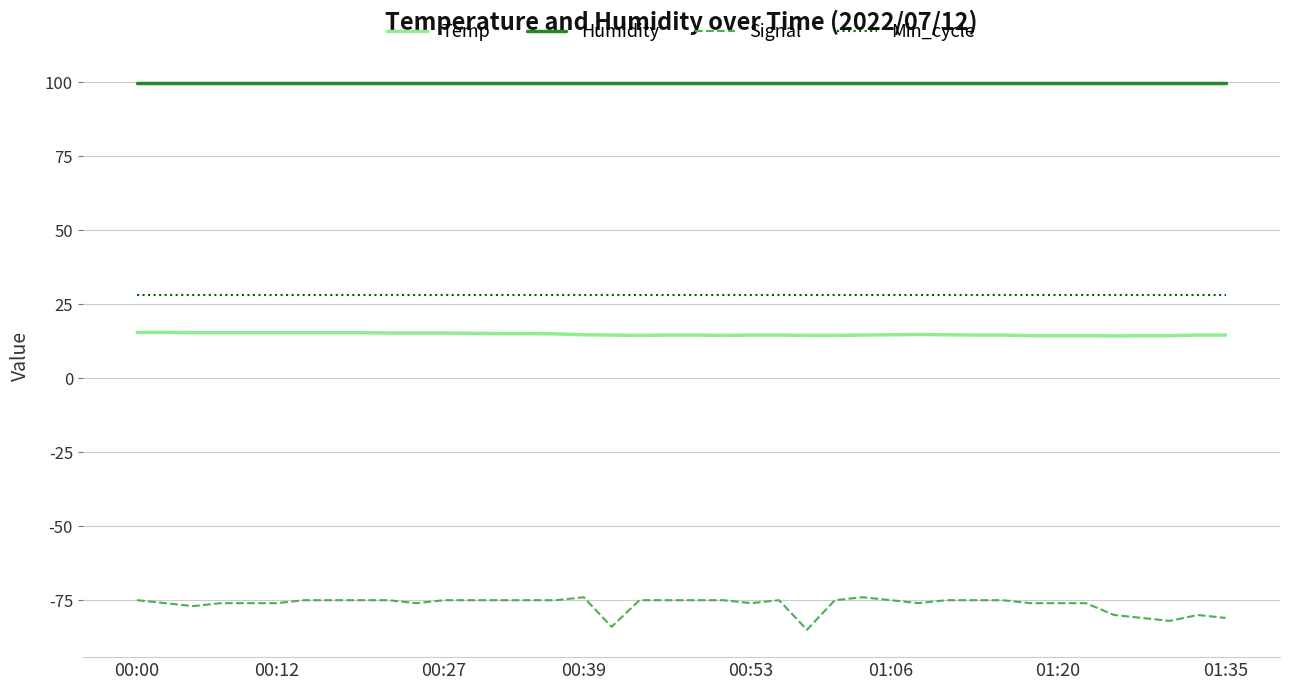

Which series has the largest range (max minus min)?

Signal